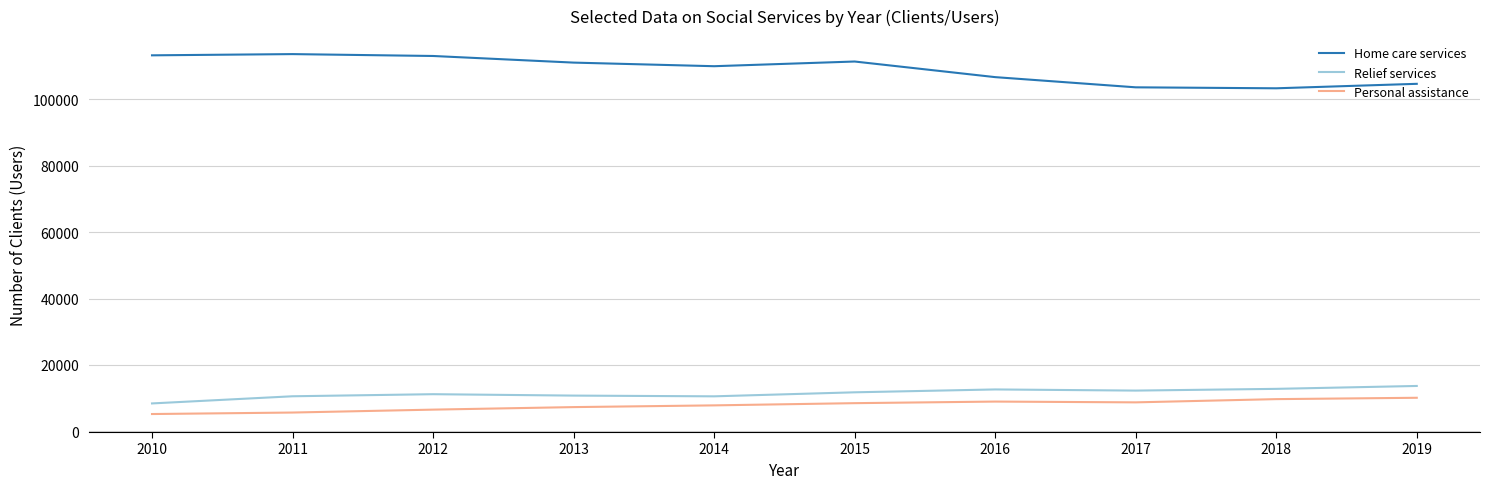

What is the minimum value shown in the chart?

5228